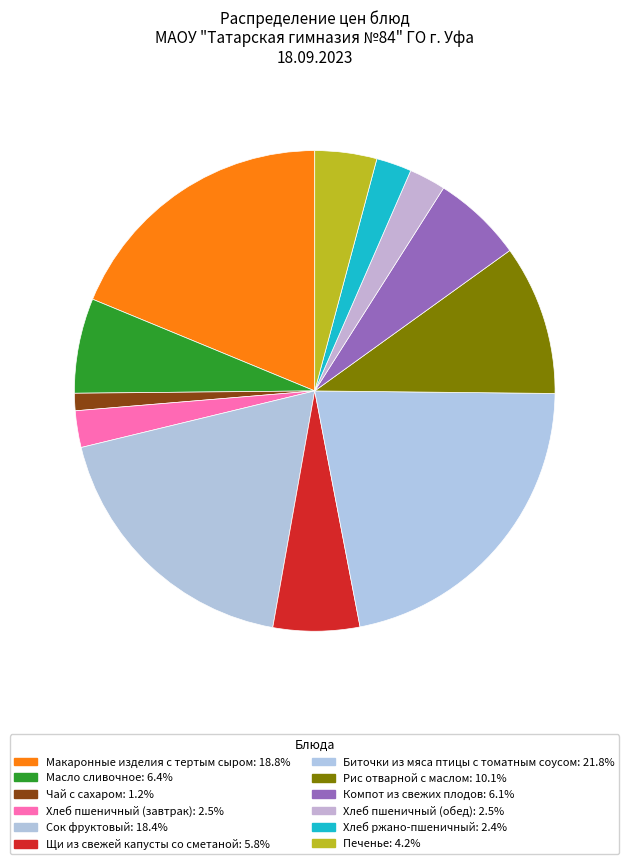

True or false: Масло сливочное accounts for 6% of the total.

True